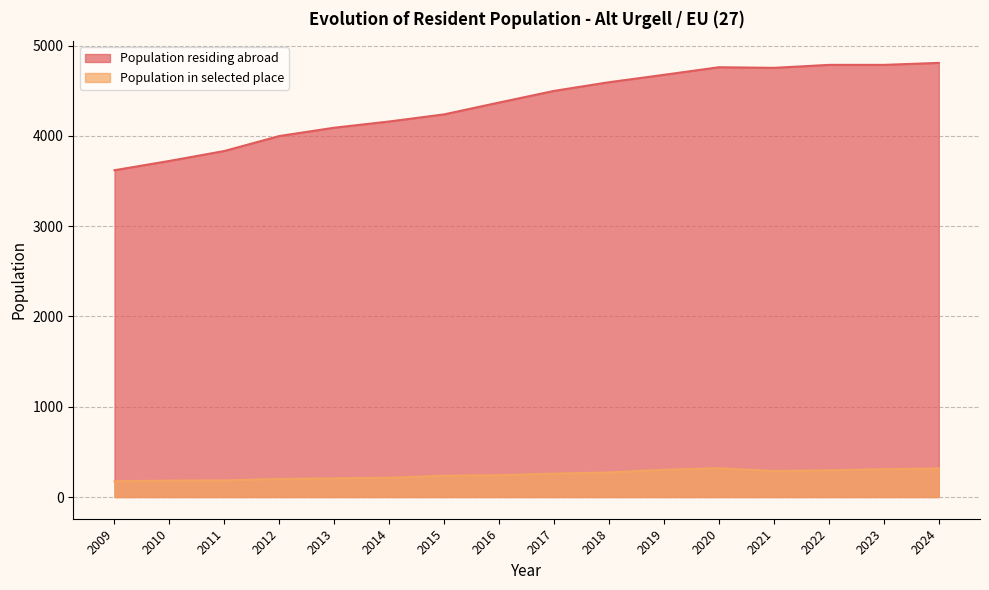

Rank the series by their maximum value, from highest to lowest.

Population residing abroad, Population in selected place